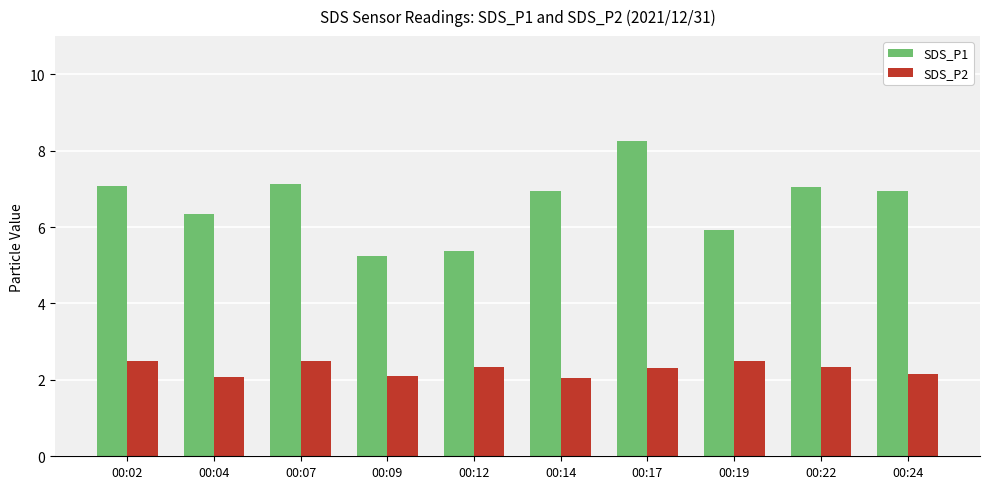

What is the highest value of the SDS_P2 series?

2.5